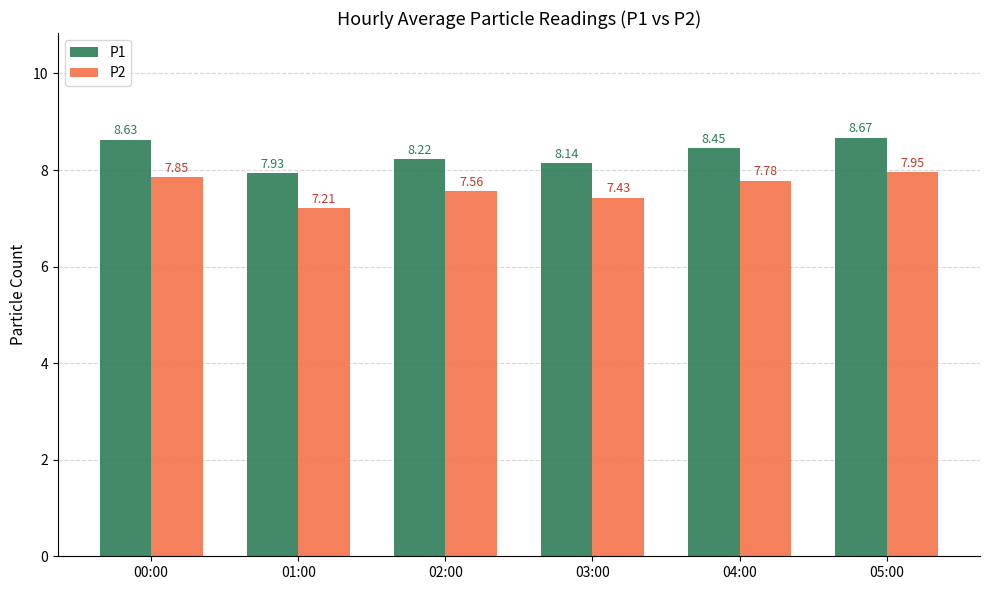

True or false: P1 has a value of 14.3 at 04:00.

False